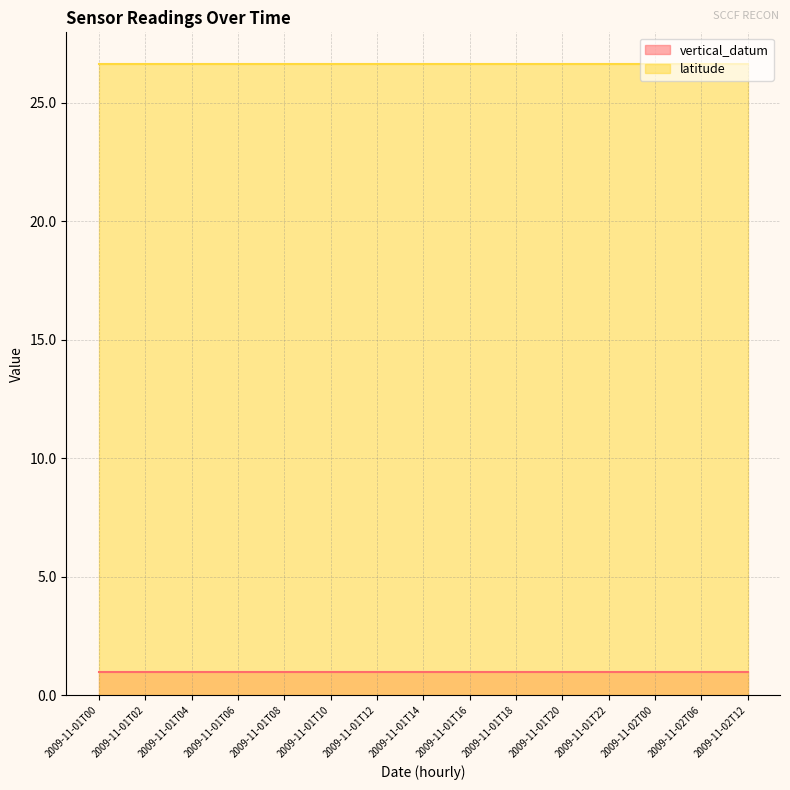

What are all the series names shown in the legend?

vertical_datum, latitude